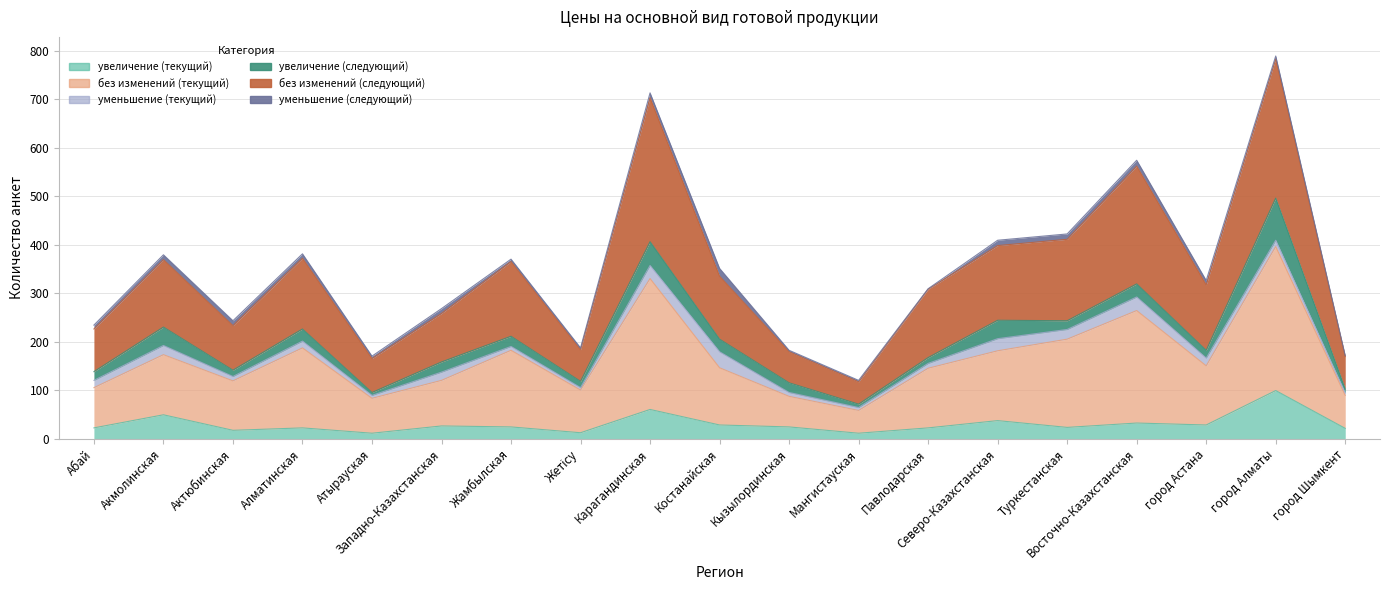

What is the label of the 1st point from the left?

Абай